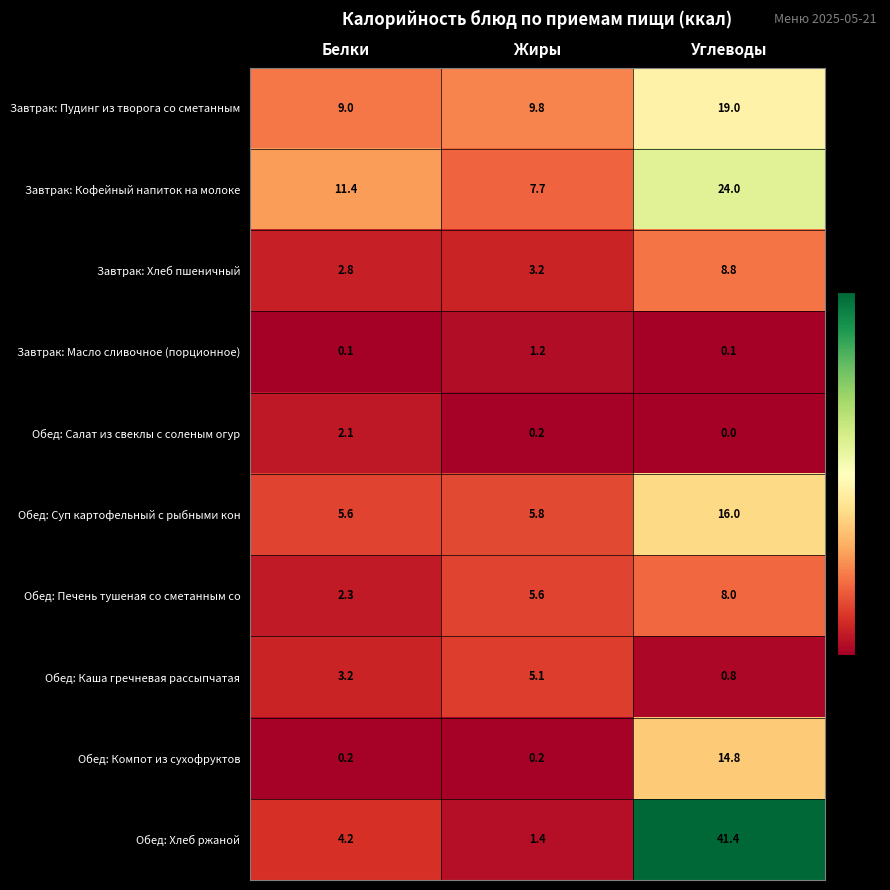

At Белки, list the series in order from largest to smallest.

Завтрак: Кофейный напиток на молоке, Завтрак: Пудинг из творога со сметанным, Обед: Суп картофельный с рыбными кон, Обед: Хлеб ржаной, Обед: Каша гречневая рассыпчатая, Завтрак: Хлеб пшеничный, Обед: Печень тушеная со сметанным со, Обед: Салат из свеклы с соленым огур, Обед: Компот из сухофруктов, Завтрак: Масло сливочное (порционное)